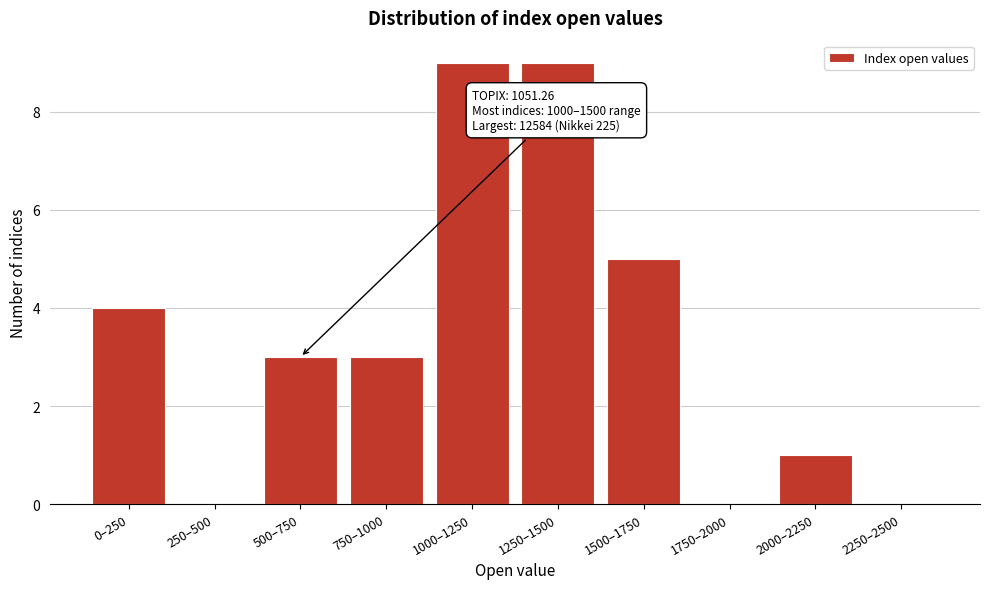

Reading right to left, extract all data points from this chart.

2250–2500=0	2000–2250=1	1750–2000=0	1500–1750=5	1250–1500=9	1000–1250=9	750–1000=3	500–750=3	250–500=0	0–250=4